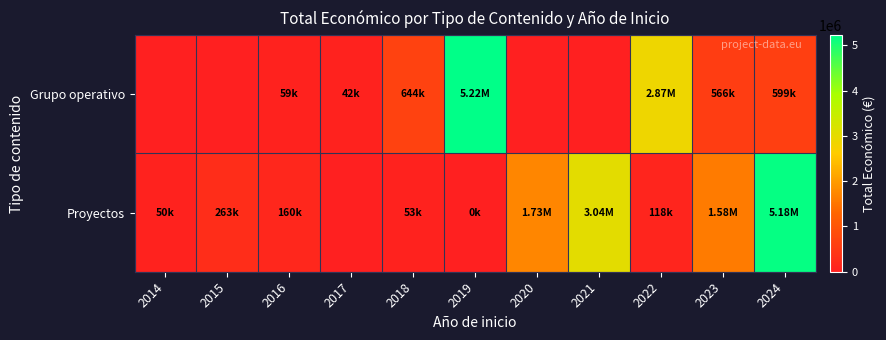

Which has a higher value, 2022 or 2021?

2022